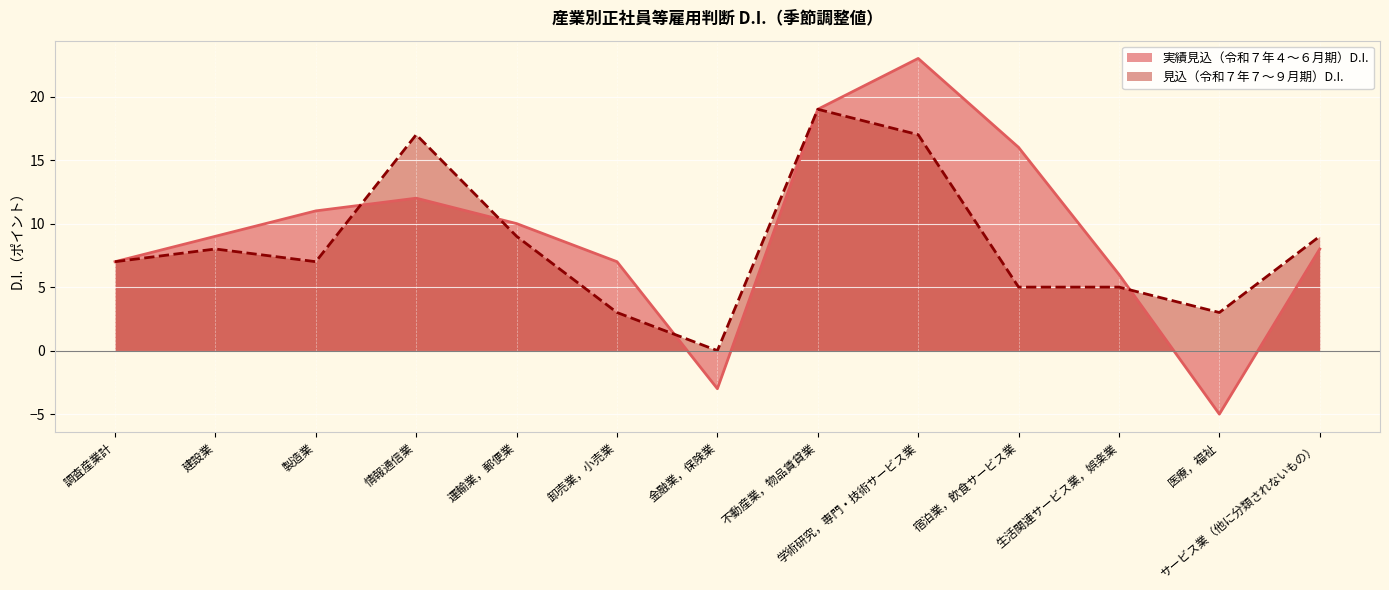

How many lines are shown in the chart?

2